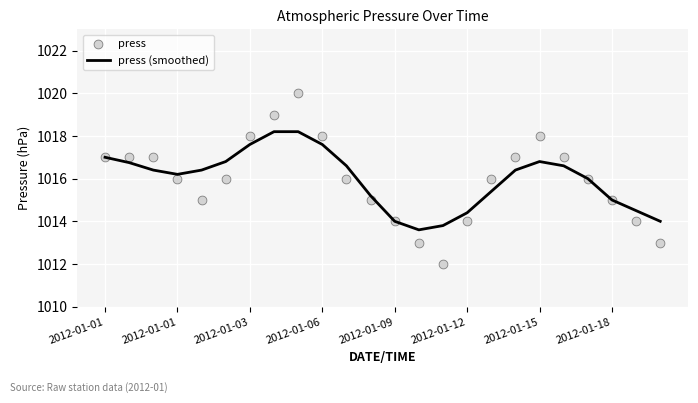

What are all the series names shown in the legend?

press (smoothed), press